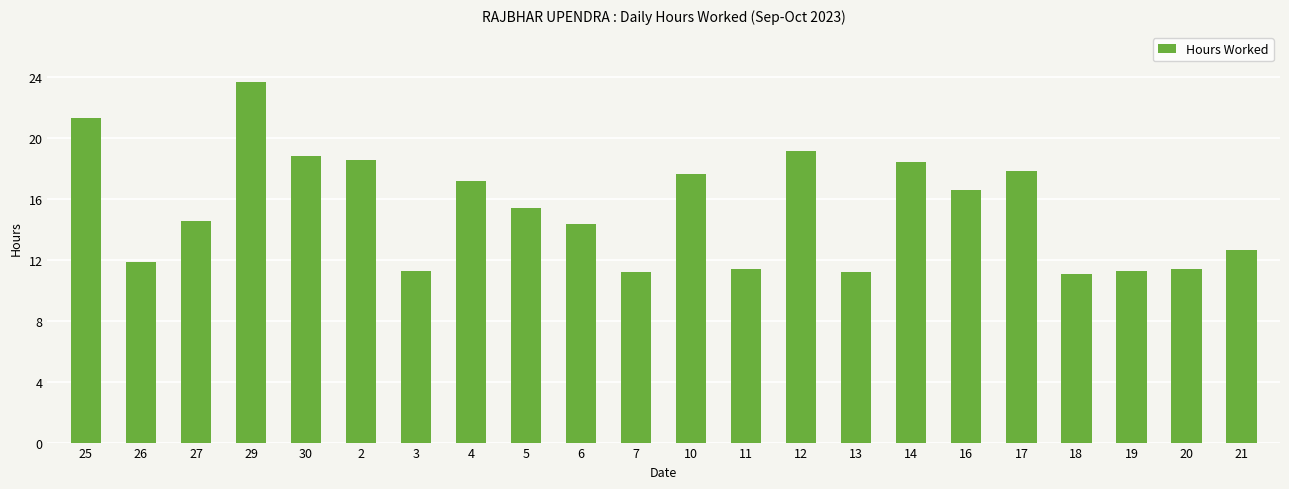

What is the sum of all values?

337.3